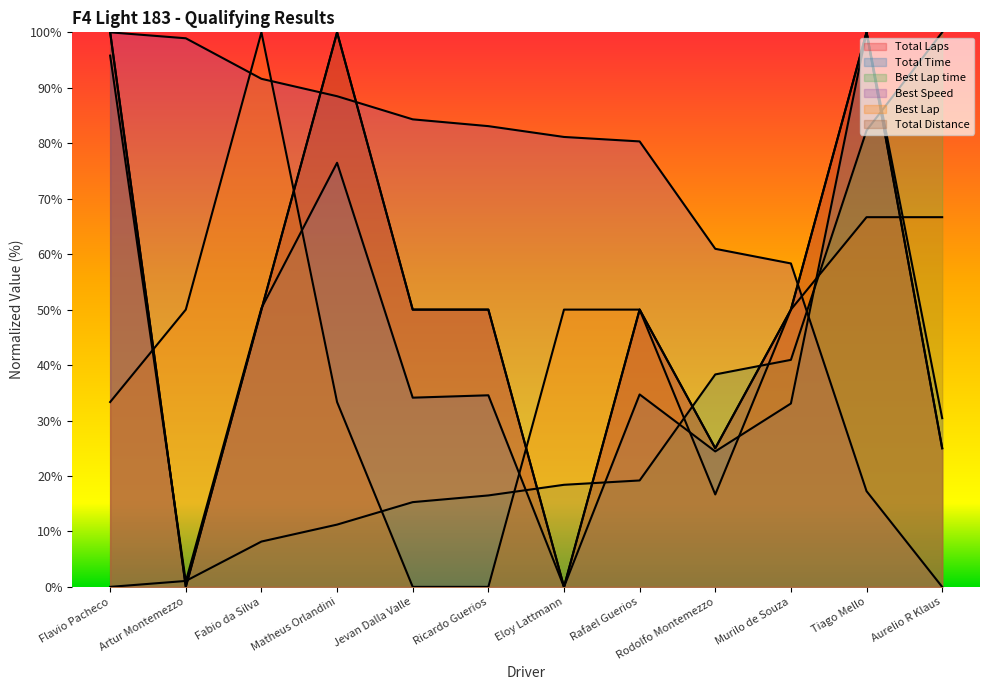

What is the average value of the Best Lap time series?

29.3